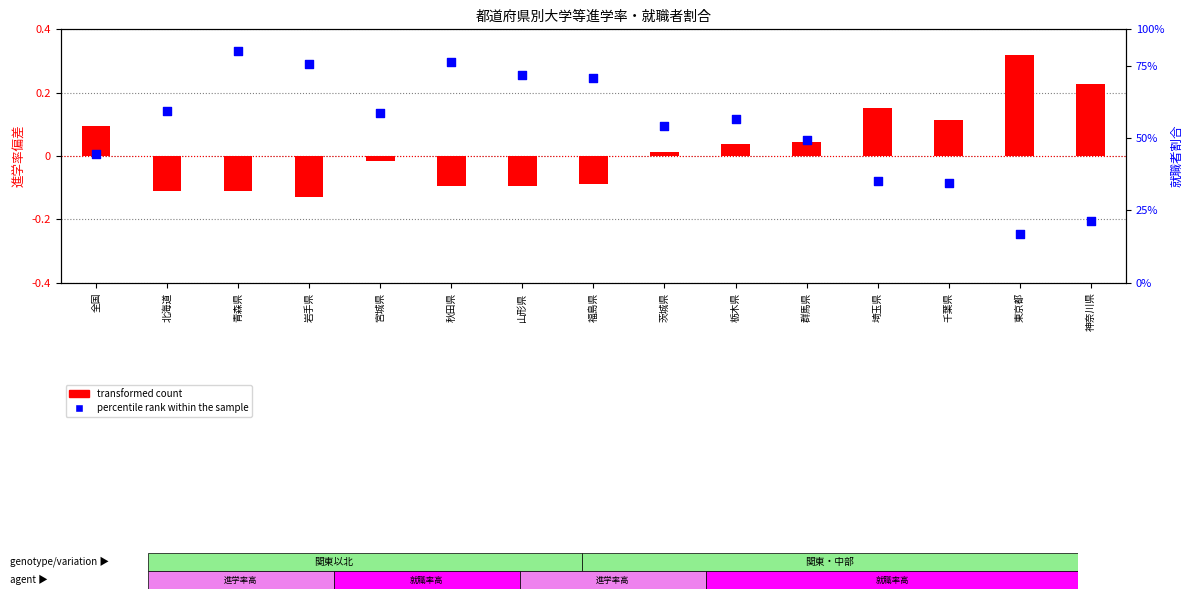

At how many categories does at least one series exceed 31?

1